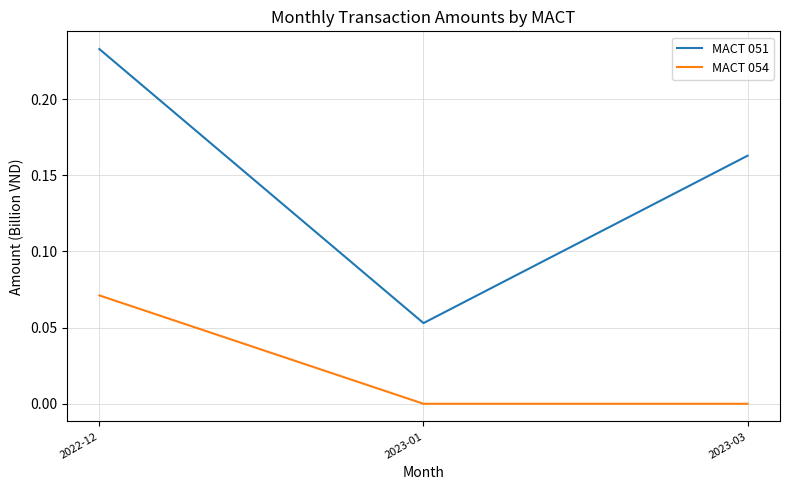

How many distinct data groups are displayed?

2